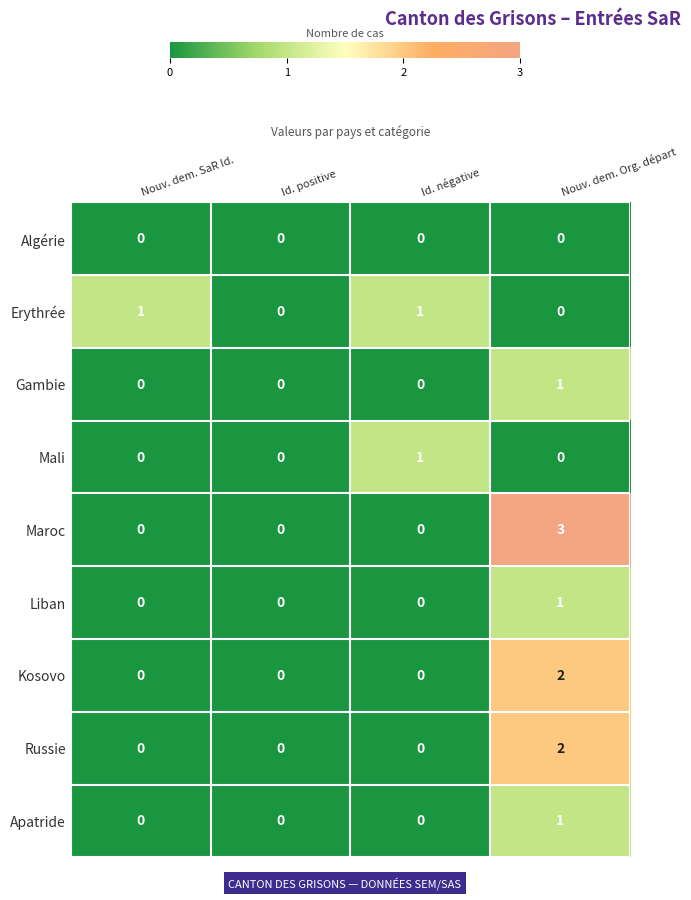

At which category is the sum across all series the highest?

Nouv. dem. Org. départ